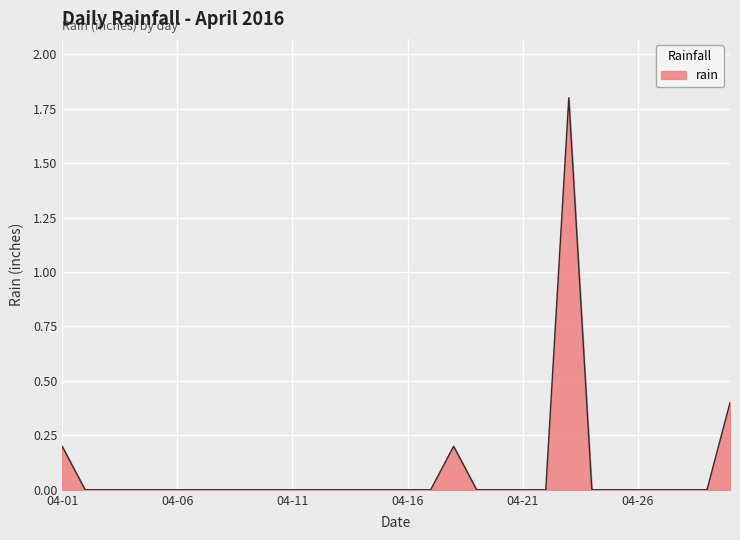

What is the greatest value displayed?

1.8